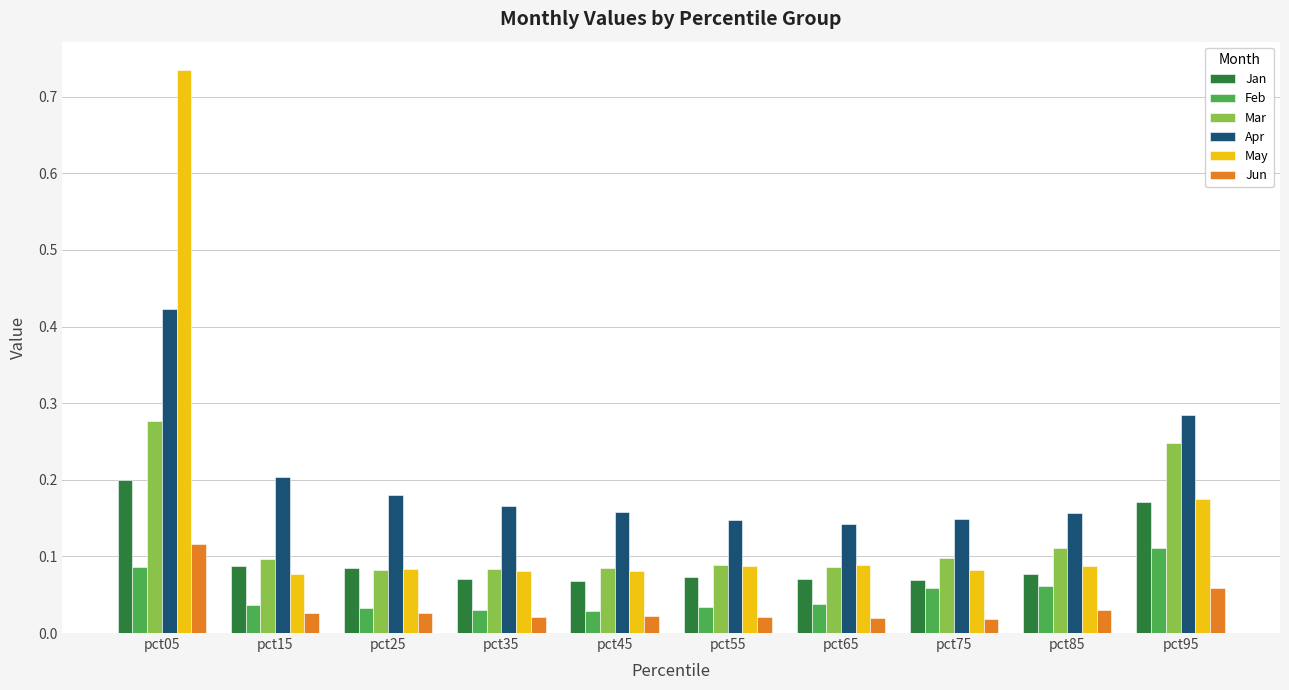

Count the Mar values in the range 0 to 1.

10